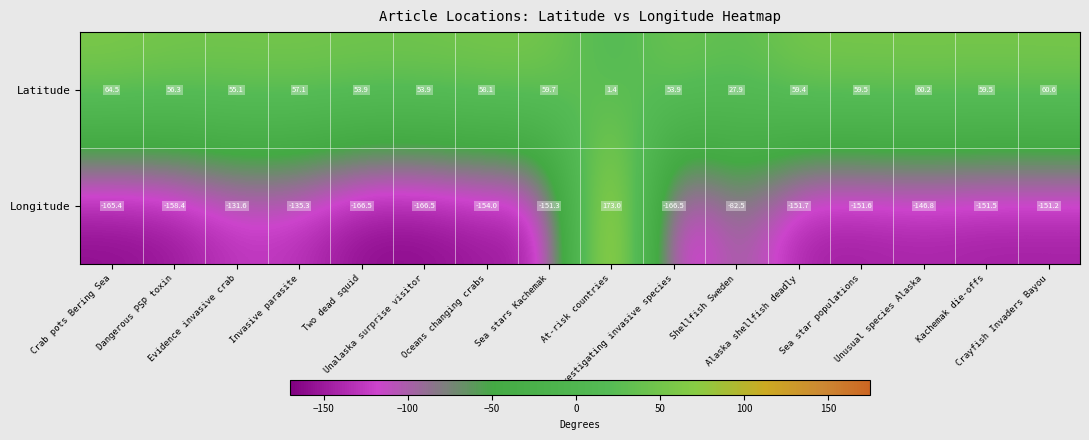

How many series are shown in this chart?

2